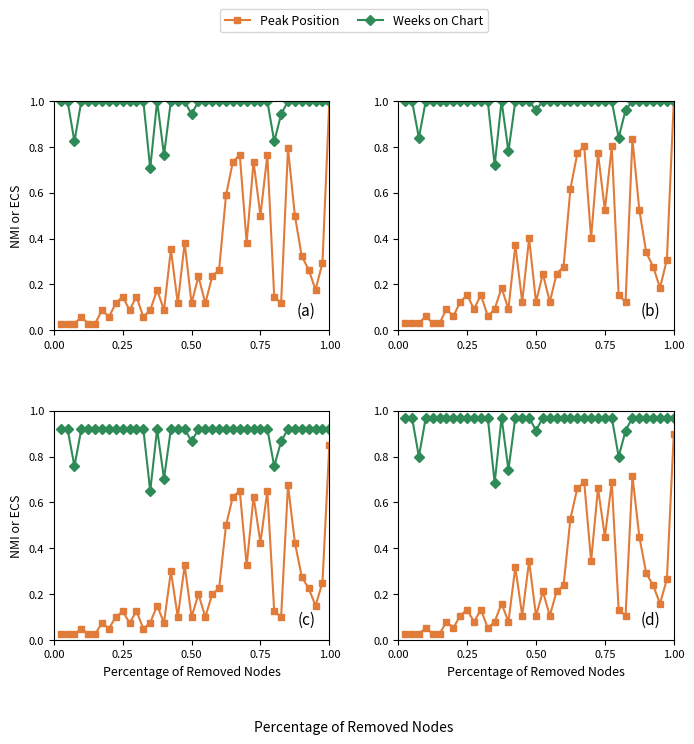

True or false: Peak Position and Weeks on Chart cross at least once.

False